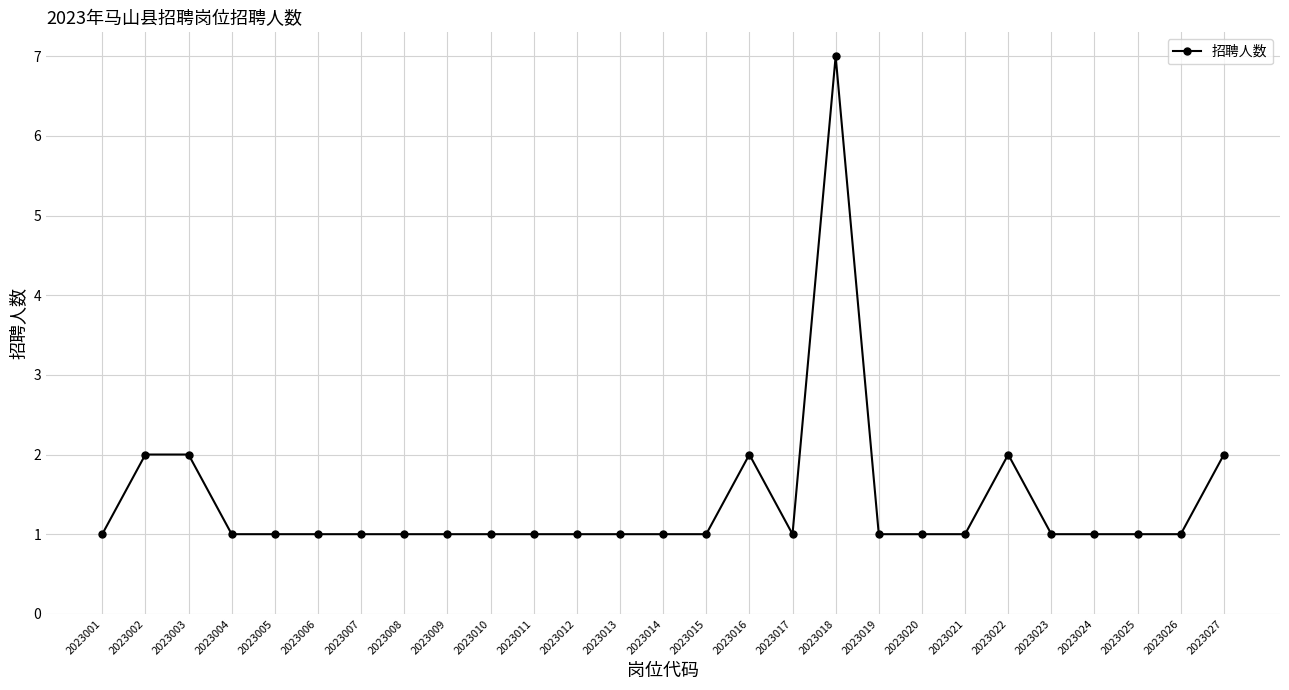

What is the sum of the values at 2023003 and 2023019?

3